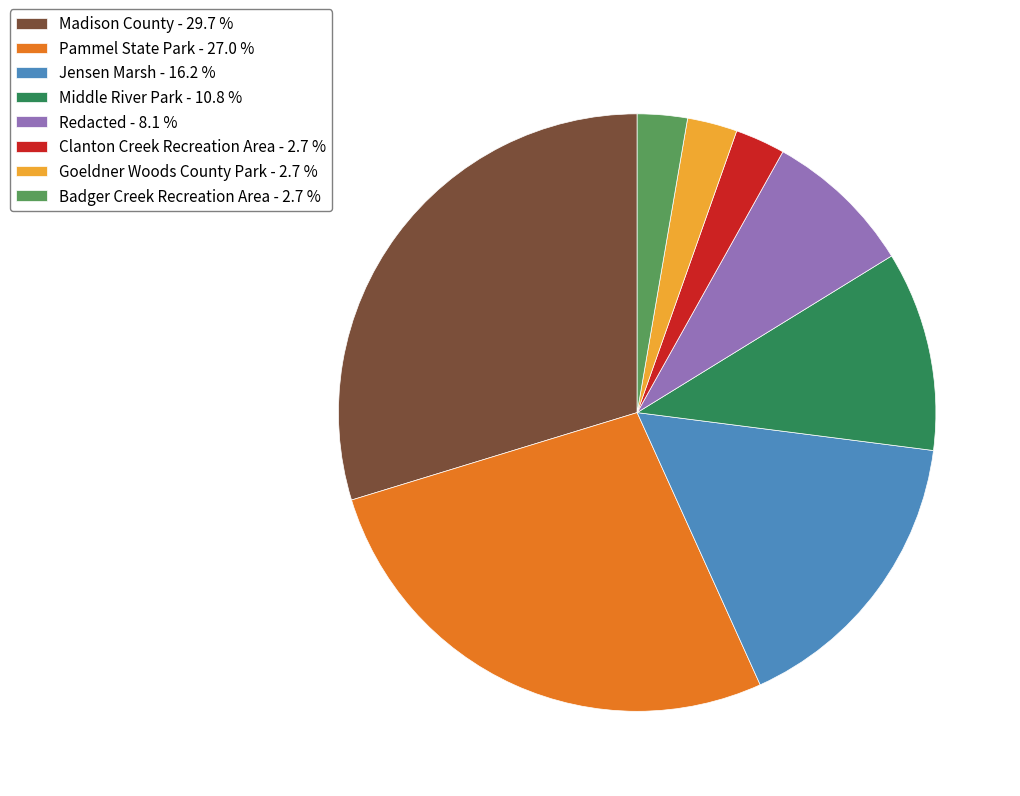

What is the ratio of the value at Clanton Creek Recreation Area - 2.7 % to the value at Badger Creek Recreation Area - 2.7 %?

1.0